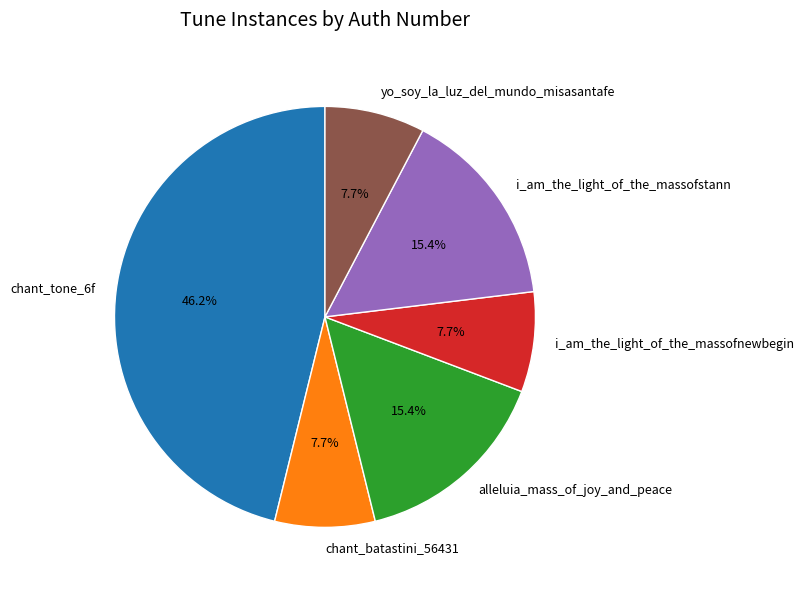

Approximately how many times larger is the value at alleluia_mass_of_joy_and_peace compared to yo_soy_la_luz_del_mundo_misasantafe?

2.0